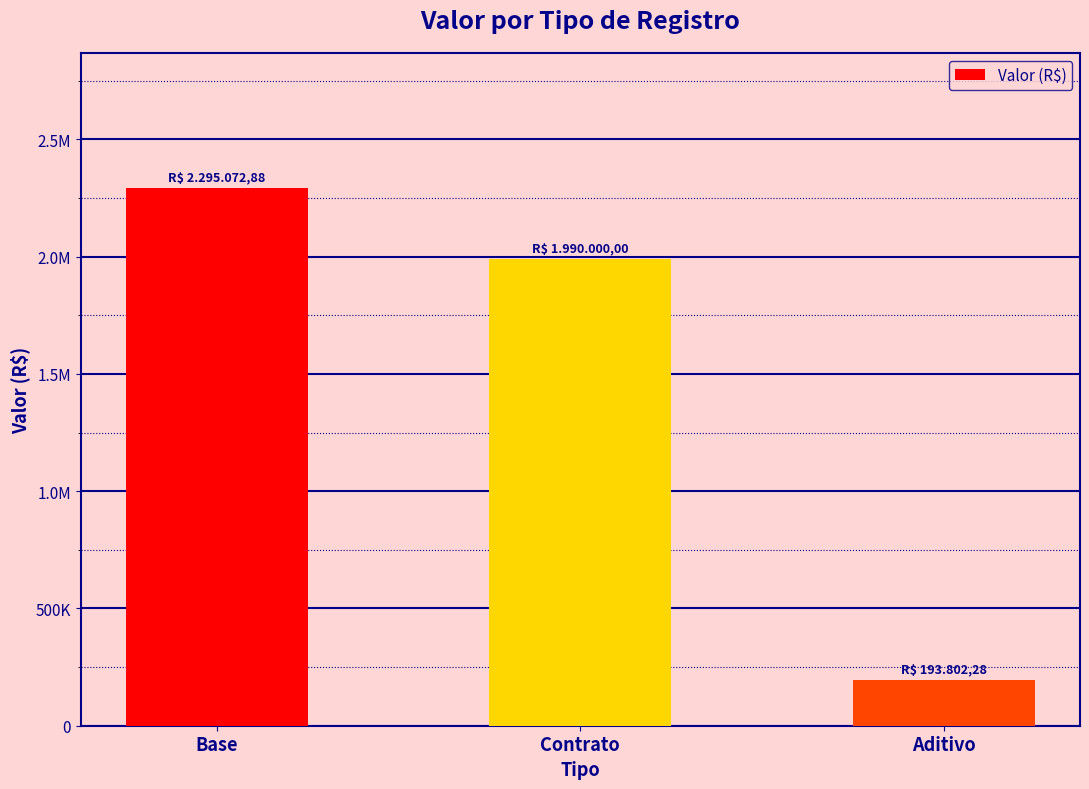

Does the chart contain any negative values?

No